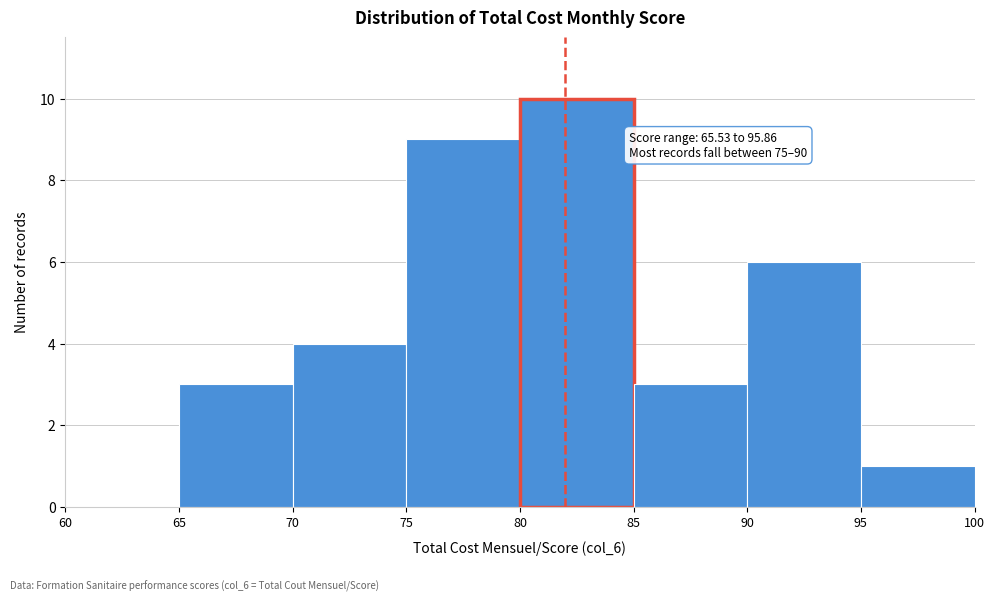

Over which range of the x-axis is the bar tallest?

80 to 85